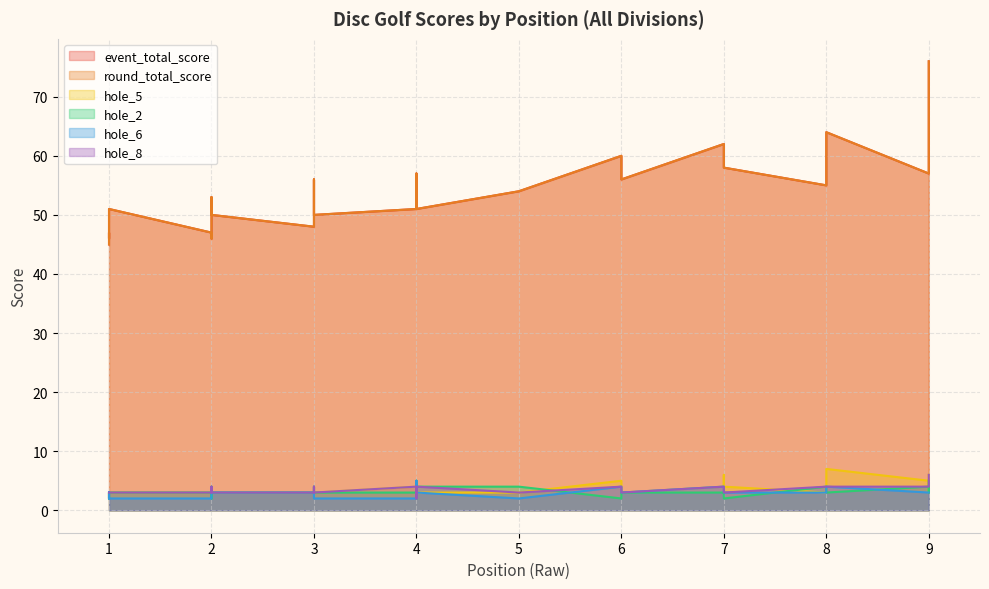

Reading left to right, extract all data points from this chart.

event_total_score: 45	46	50	51	51	47	50	51	53	53	53	53	55	57	46	47	48	51	54	56	58	58	62	51	53	56	57	57	60	62	64	76
round_total_score: 45	46	50	51	51	47	50	51	53	53	53	53	55	57	46	47	48	51	54	56	58	58	62	51	53	56	57	57	60	62	64	76
hole_5: 2	3	3	3	4	3	3	4	3	2	3	3	3	5	2	3	3	3	3	3	4	6	3	3	3	3	3	3	5	4	7	6
hole_2: 2	4	3	2	3	2	3	3	4	2	3	3	4	4	2	3	3	4	4	3	2	2	3	3	2	3	5	3	2	3	3	5
hole_6: 3	3	2	3	2	2	3	4	3	3	2	5	3	3	3	2	3	3	2	3	3	3	3	2	3	3	4	4	4	4	4	3
hole_8: 3	3	3	2	4	3	3	3	3	3	3	3	4	4	3	3	3	4	3	3	3	3	4	3	4	4	3	3	4	4	4	6